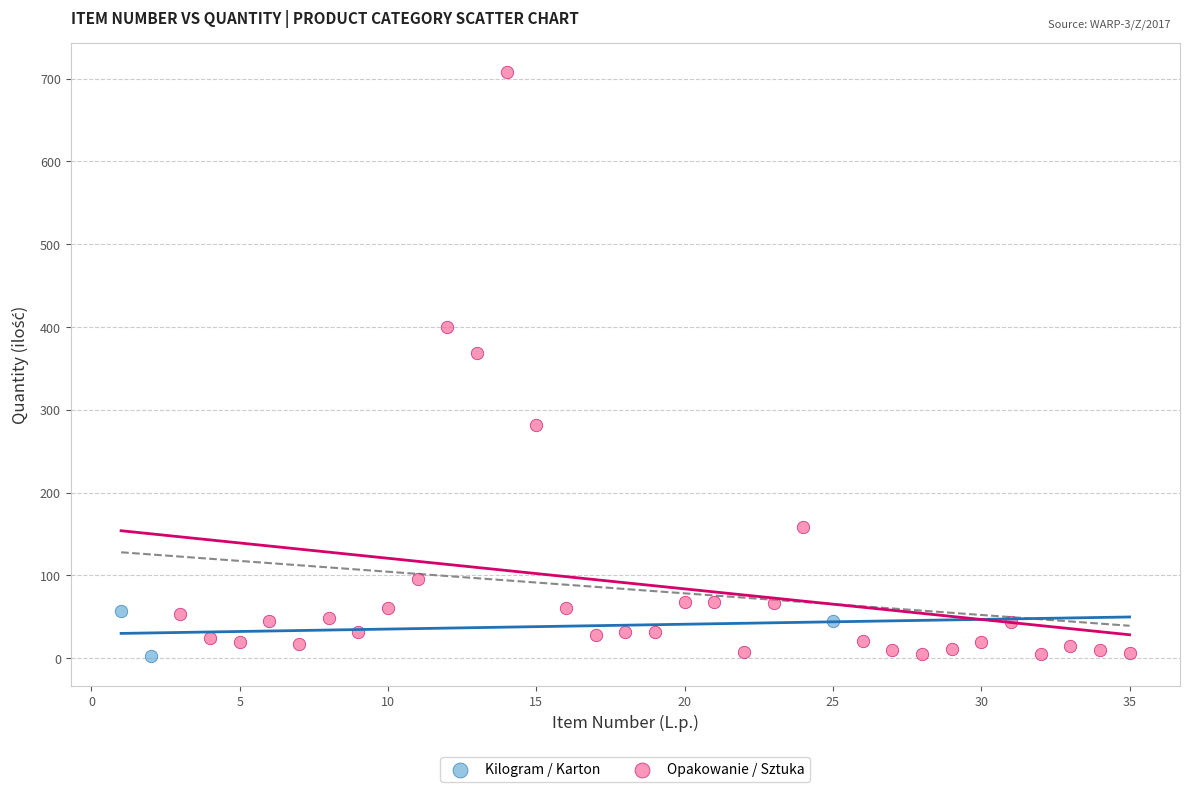

Which series has the widest spread of Y values?

Opakowanie / Sztuka